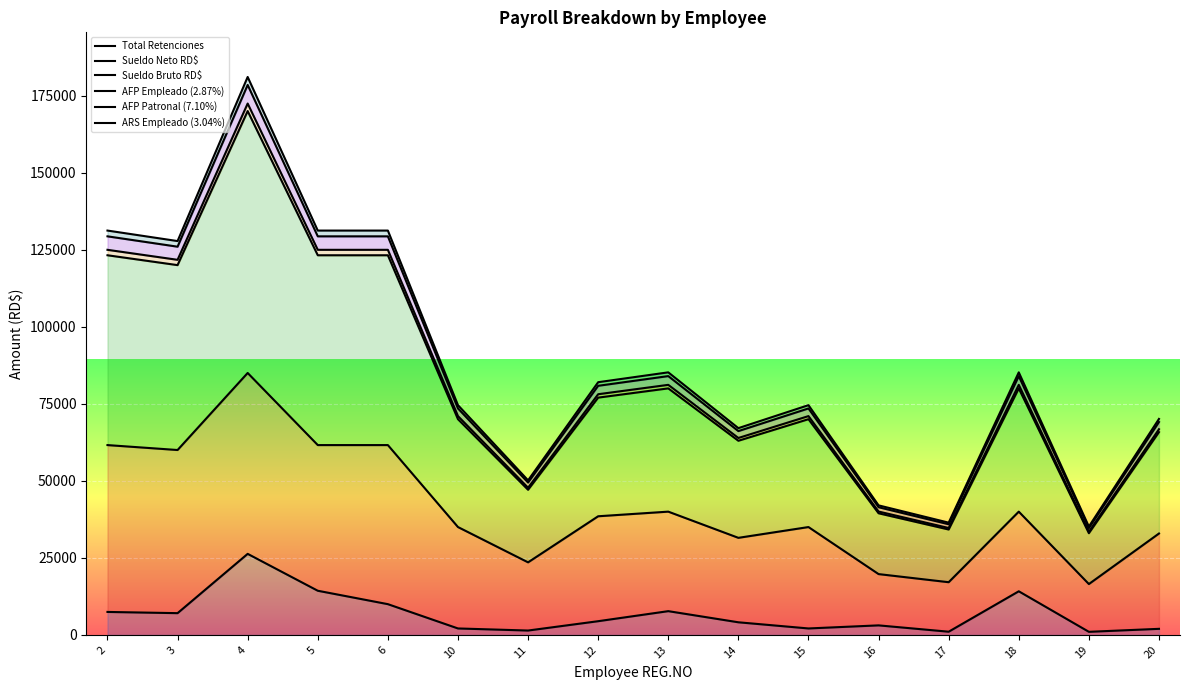

Reading left to right, transcribe all the data shown in this chart.

Total Retenciones: 2=7453.3	3=7057.6	4=26301.5	5=14329.5	6=9977.2	10=2093.5	11=1416.6	12=4448.1	13=7707.7	14=4094.1	15=2093.5	16=3093.6	17=1035.6	18=14154.2	19=1000.1	20=1969.5
Sueldo Neto RD$: 2=61600.0	3=60000.0	4=85000.0	5=61600.0	6=61600.0	10=35000.0	11=23546.2	12=38500.0	13=40000.0	14=31500.0	15=35000.0	16=19734.0	17=17100.0	18=40000.0	19=16500.0	20=32902.0
Sueldo Bruto RD$: 2=123200.0	3=120000.0	4=170000.0	5=123200.0	6=123200.0	10=70000.0	11=47092.5	12=77000.0	13=80000.0	14=63000.0	15=70000.0	16=39468.0	17=34200.0	18=80000.0	19=33000.0	20=65804.0
AFP Empleado (2.87%): 2=124967.9	3=121722.0	4=172439.5	5=124967.9	6=124967.9	10=71004.5	11=47768.3	12=78104.9	13=81148.0	14=63904.1	15=71004.5	16=40034.4	17=34690.8	18=81148.0	19=33473.6	20=66748.3
AFP Patronal (7.10%): 2=129341.5	3=125982.0	4=178474.5	5=129341.5	6=129341.5	10=73489.5	11=49440.1	12=80838.4	13=83988.0	14=66140.6	15=73489.5	16=41435.5	17=35904.9	18=83988.0	19=34645.1	20=69084.3
ARS Empleado (3.04%): 2=131214.2	3=127806.0	4=181058.5	5=131214.2	6=131214.2	10=74553.5	11=50155.9	12=82008.8	13=85204.0	14=67098.2	15=74553.5	16=42035.4	17=36424.7	18=85204.0	19=35146.7	20=70084.5